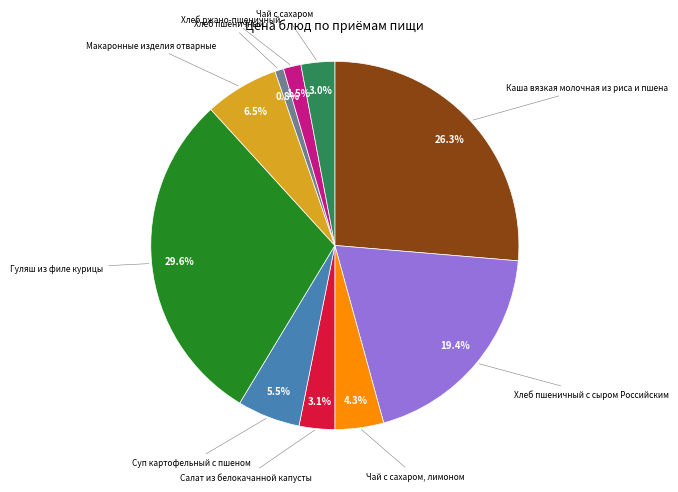

To the nearest percent, what is the average slice percentage?

10%